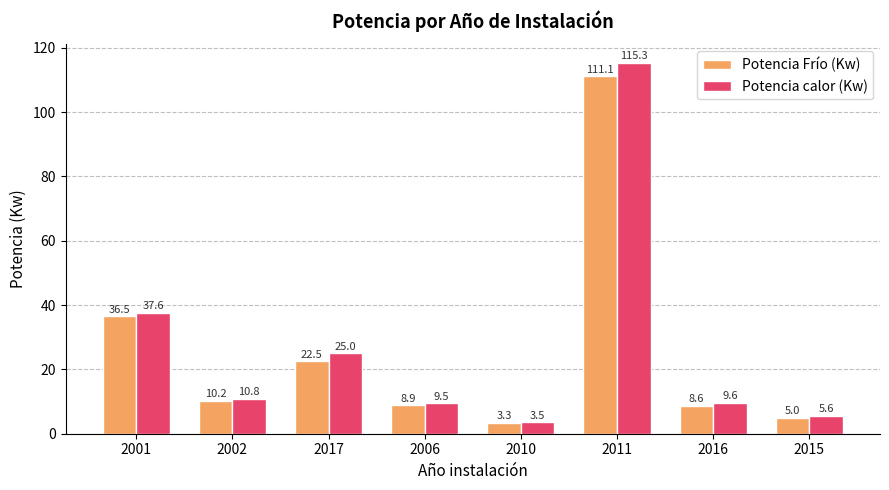

Which series changed the most between 2002 and 2011?

Potencia calor (Kw)